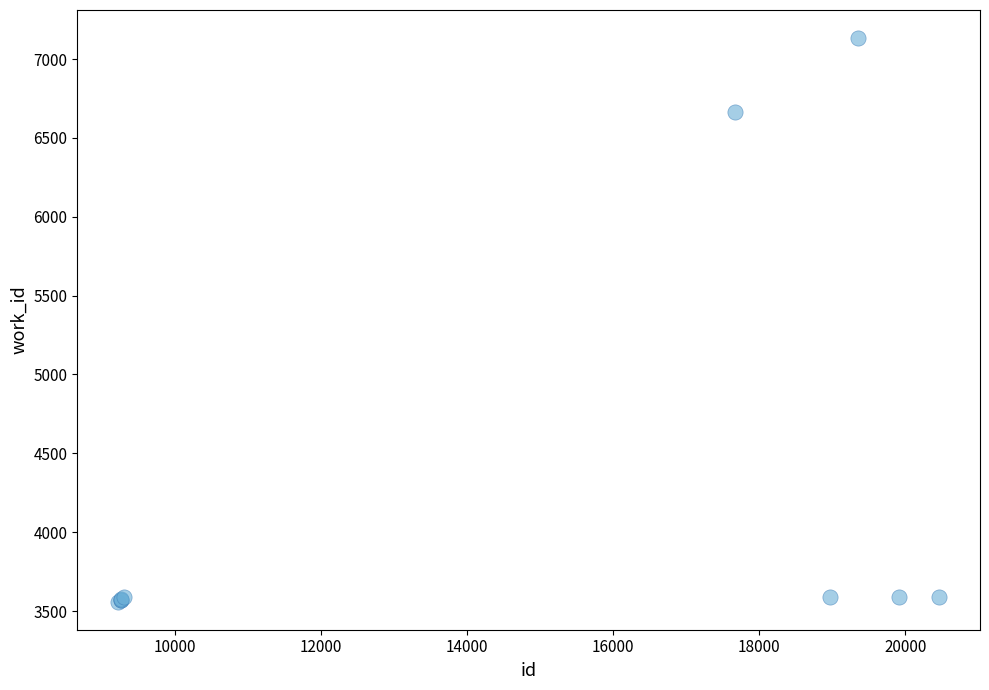

What Y value in the scatter plot is closest to 5346?

6665